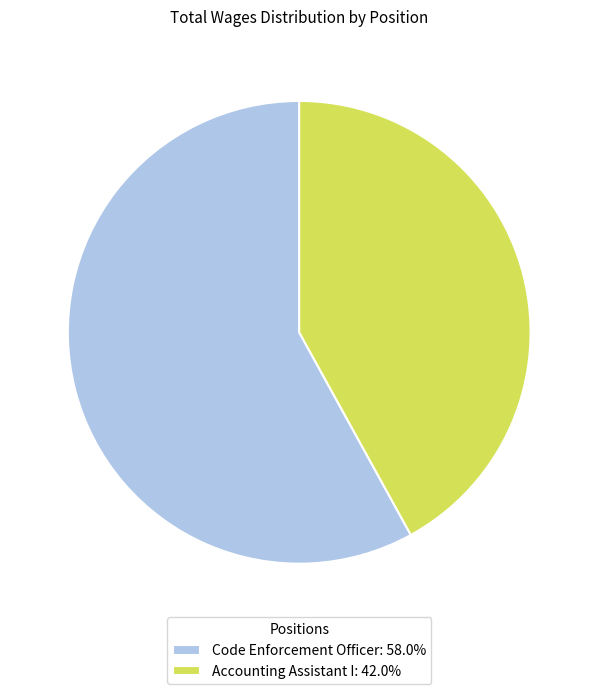

How many segments does this pie chart have?

2